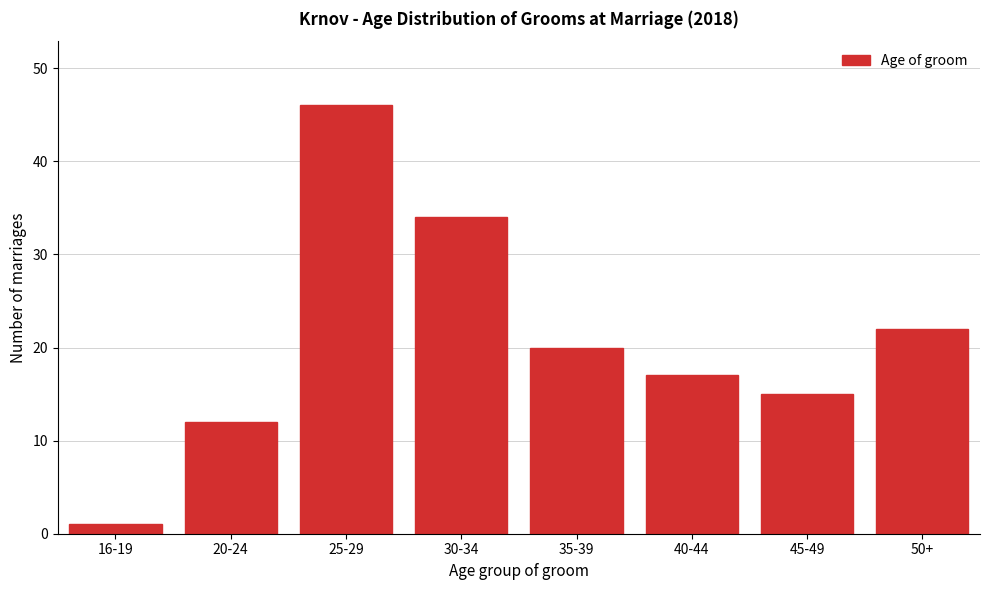

Reading right to left, what are all the values shown in this chart?

22	15	17	20	34	46	12	1